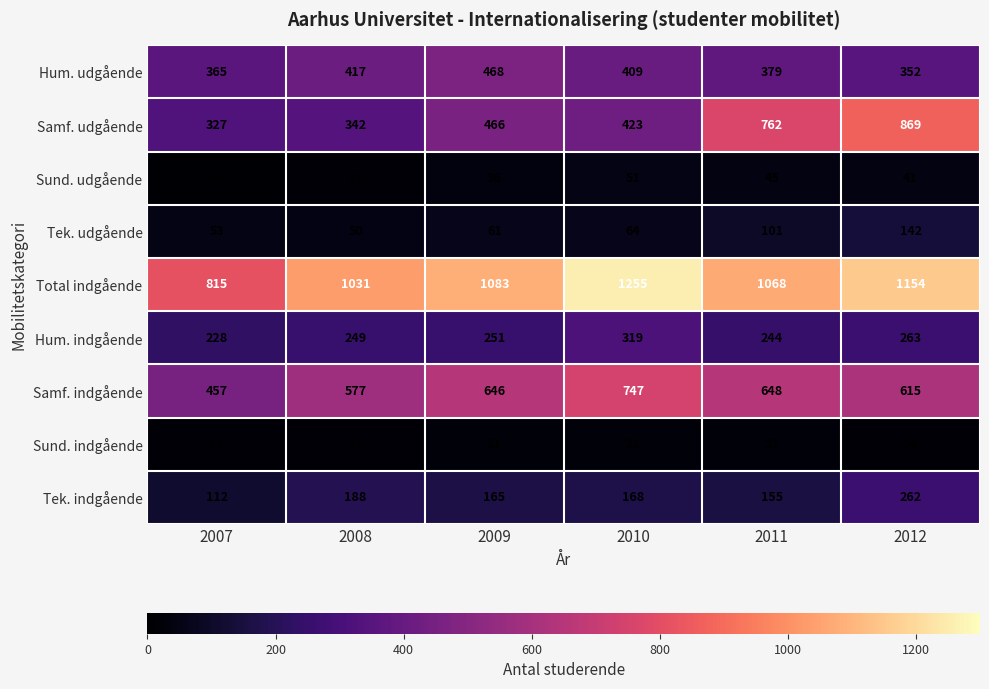

Which label corresponds to the smallest value in the chart?

2007